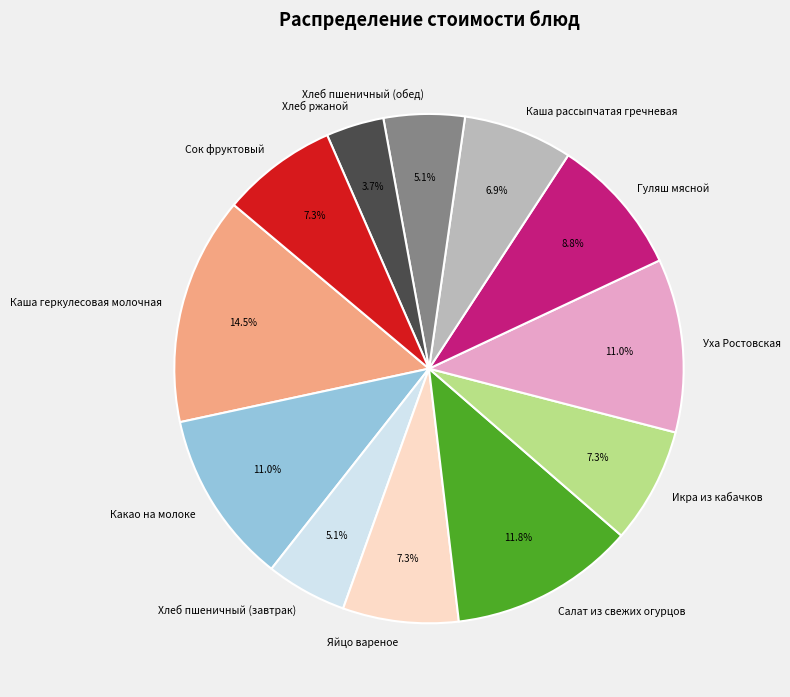

Combined, do Хлеб пшеничный (обед) and Яйцо вареное account for over 50%?

No